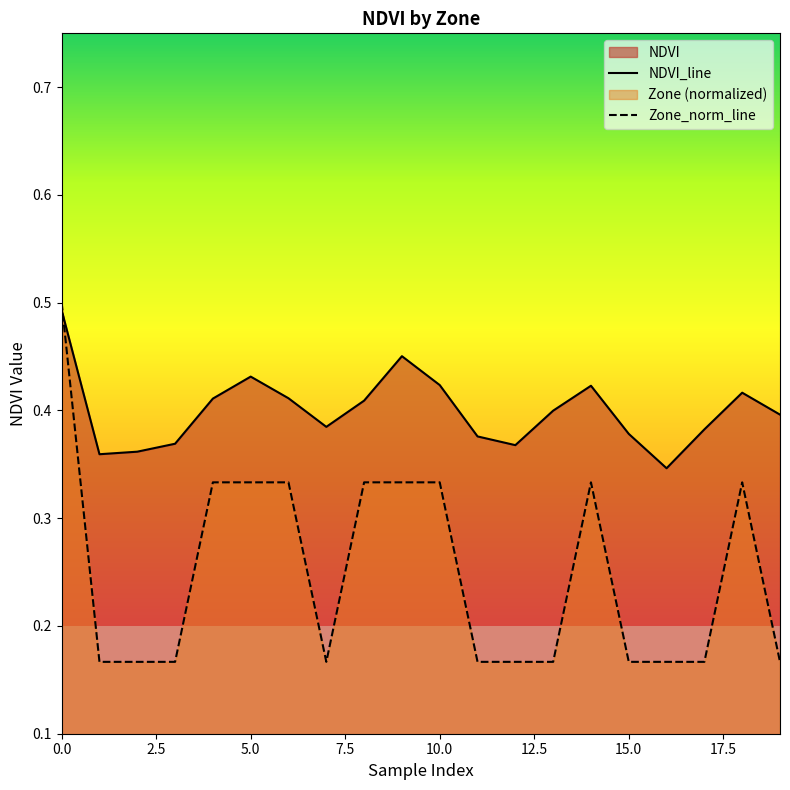

Which series has the largest total across all categories?

NDVI_line